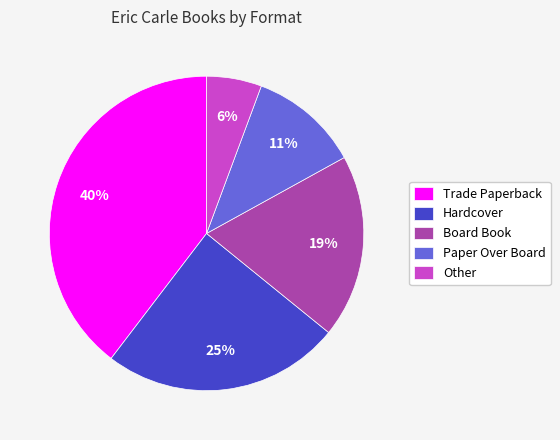

The Other slice represents 6% of the pie. True or false?

True